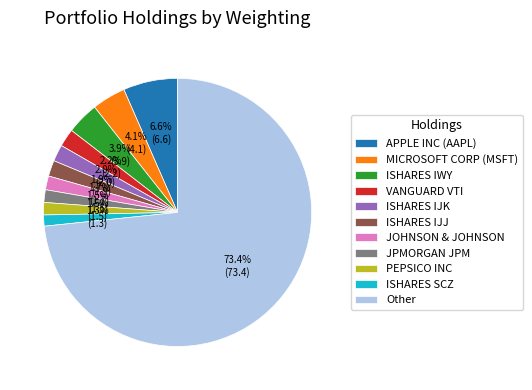

Count the number of slices in the pie.

11